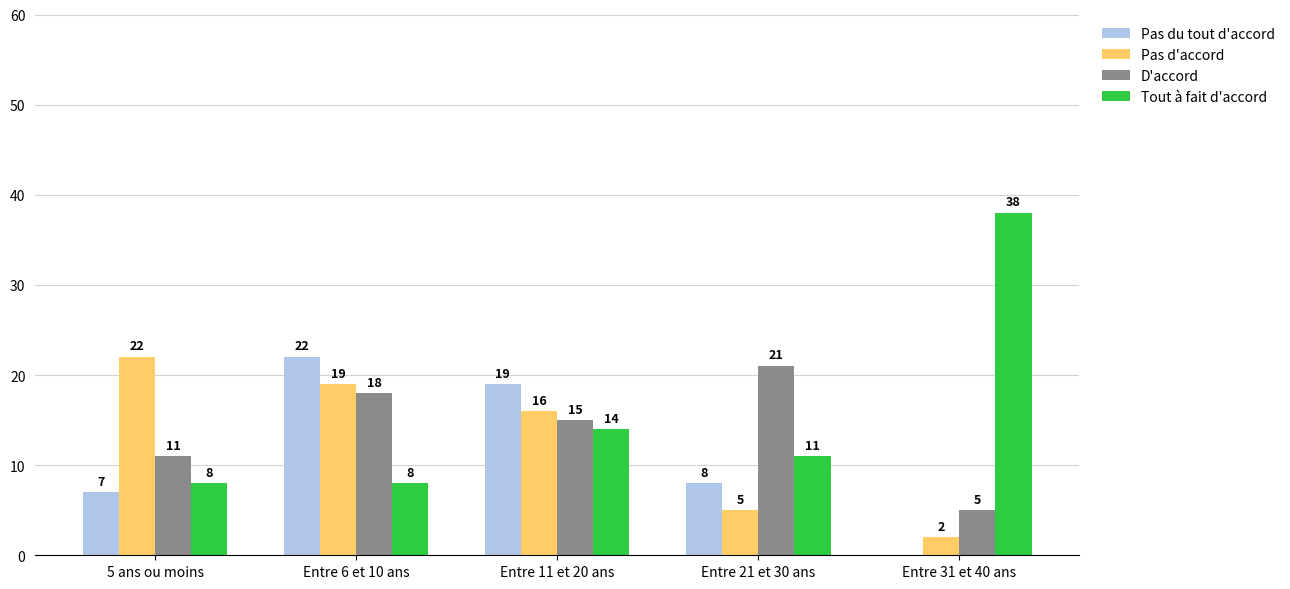

How many positive values does the Pas du tout d'accord series have?

4